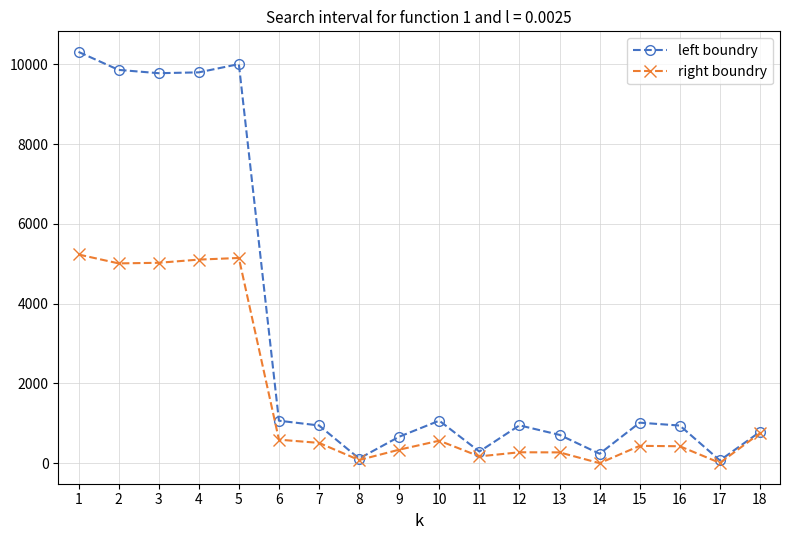

Rank the series by their maximum value, from highest to lowest.

left boundry, right boundry